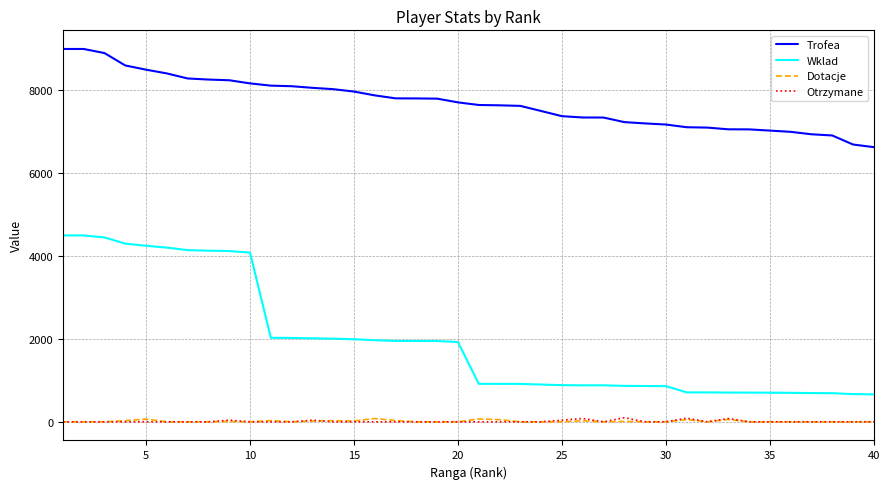

Which series has the widest spread of values?

Wklad